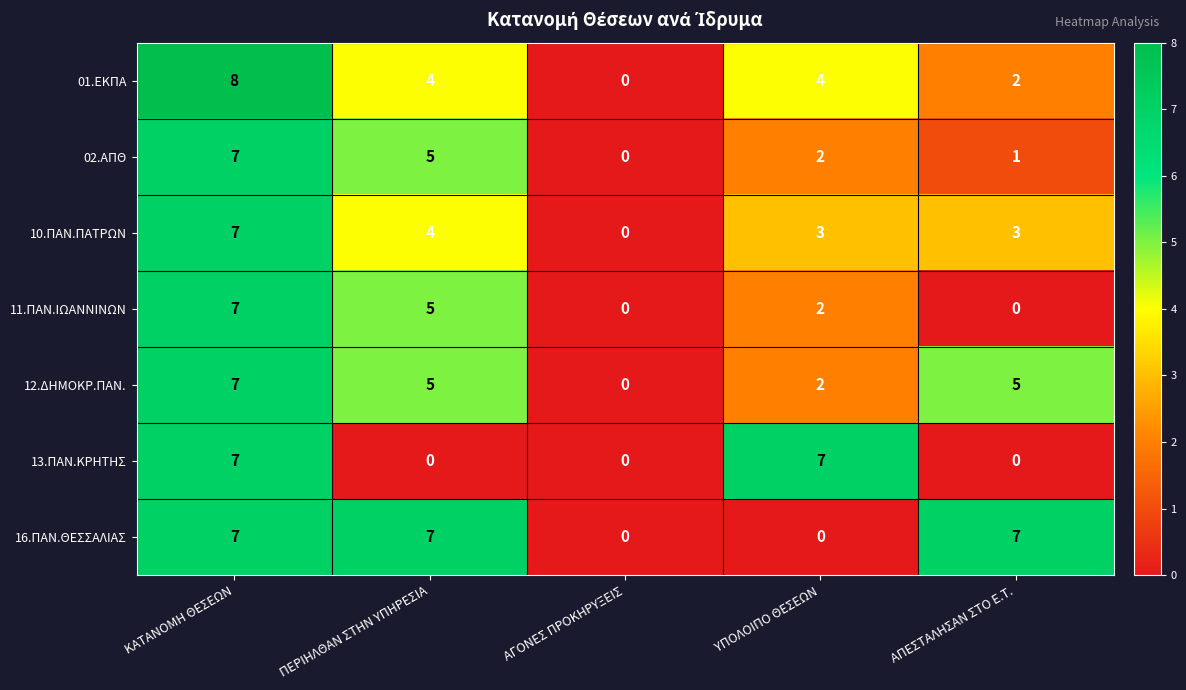

What is the average value of the 10.ΠΑΝ.ΠΑΤΡΩΝ series?

3